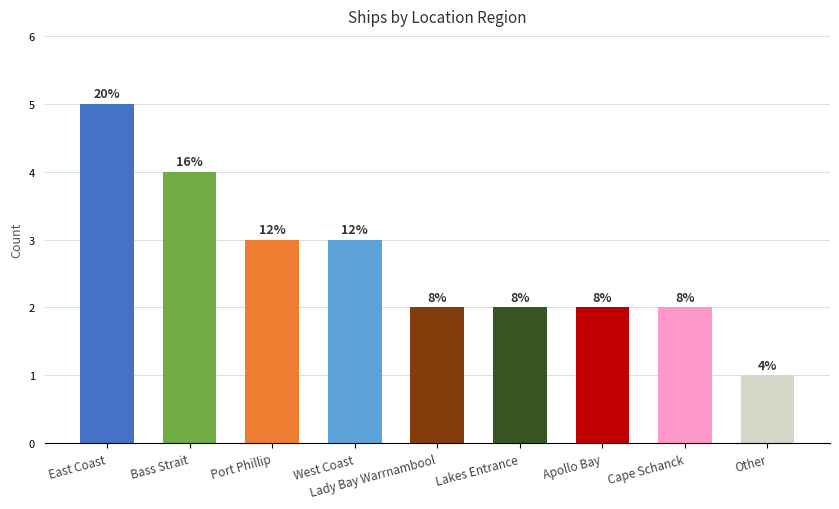

Are the bars grouped side by side (vs. stacked)?

No